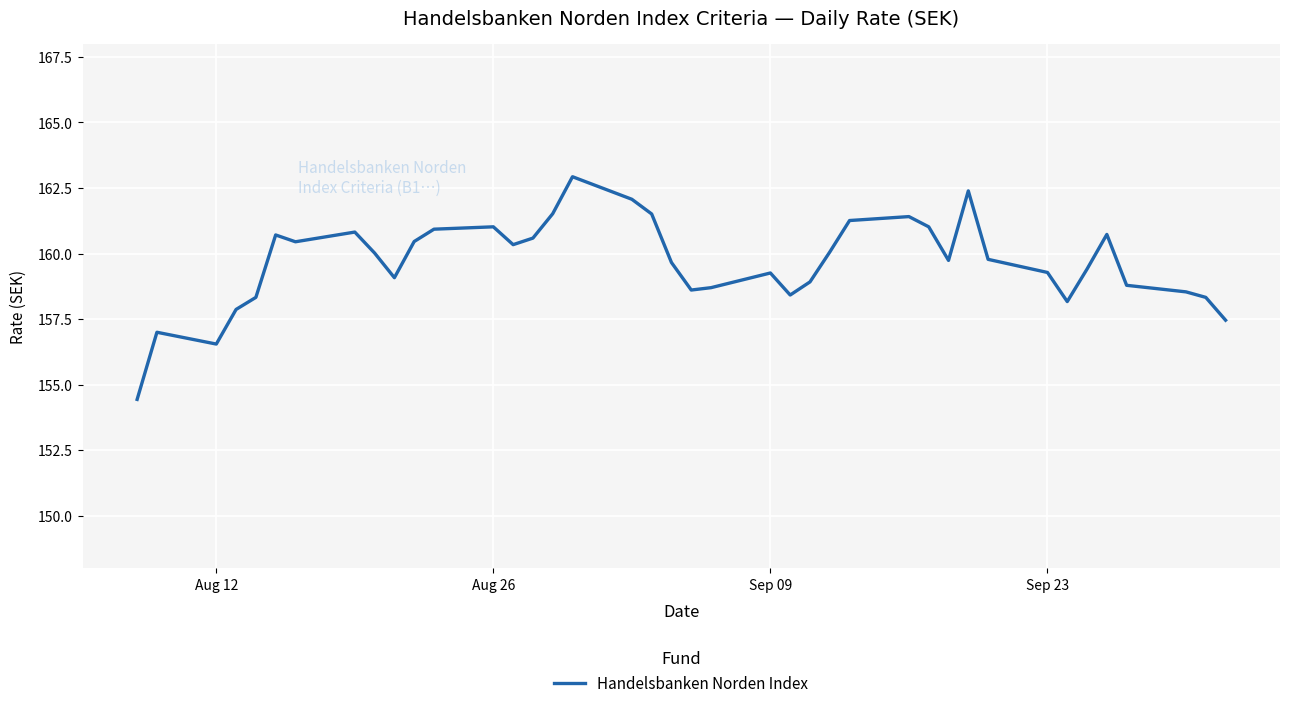

What is the smallest value displayed?

154.4